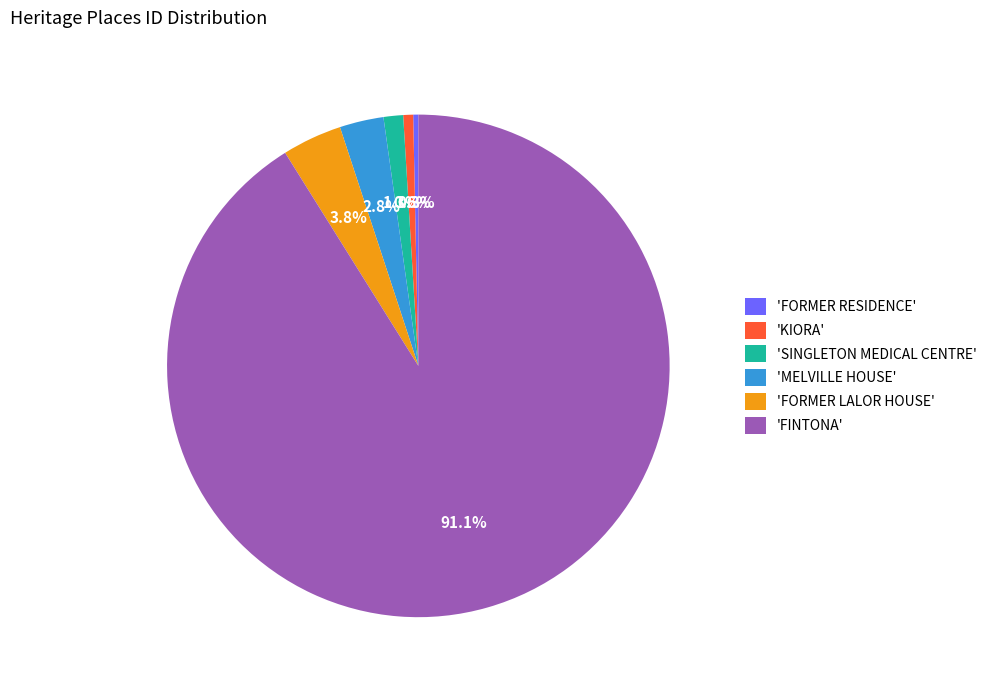

Do 'FORMER RESIDENCE' and 'MELVILLE HOUSE' together represent more than half of the pie?

No